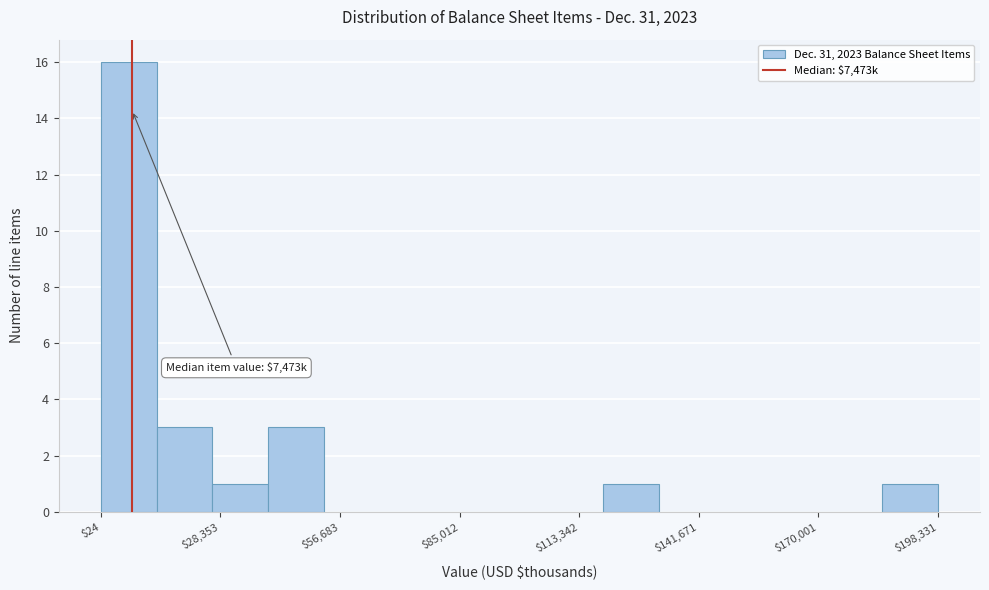

Around what value on the x-axis is the tallest bar? Give the approximate position of its centre, as read against the axis.

5000